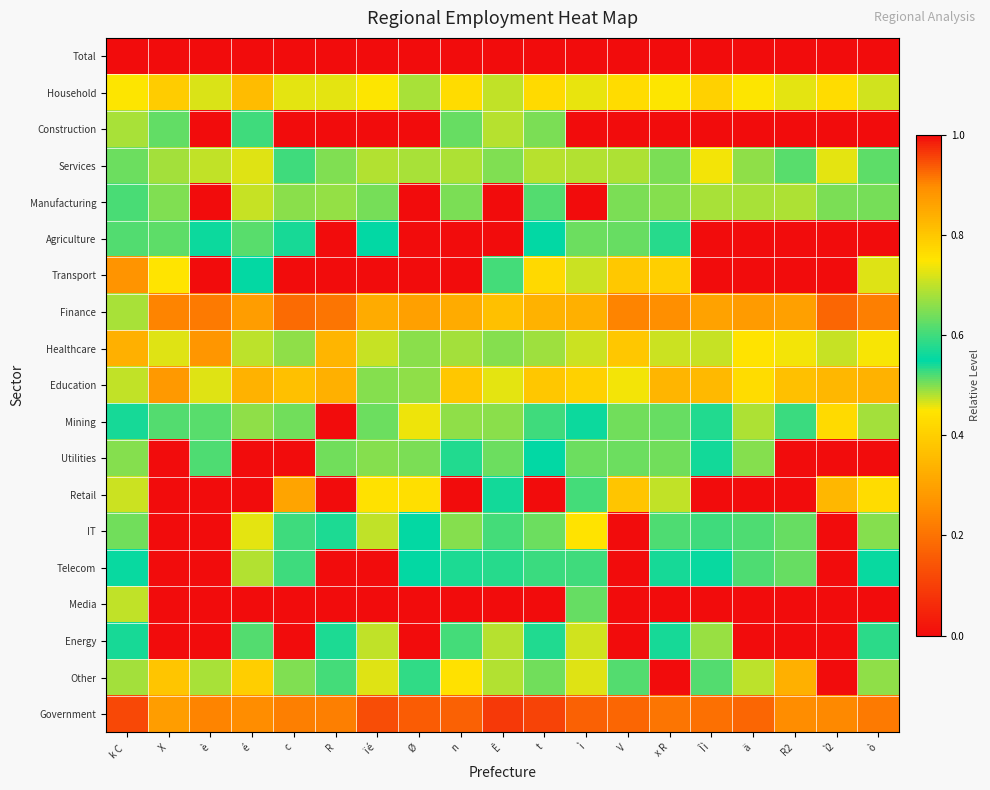

At which category is the sum across all series the highest?

k C 